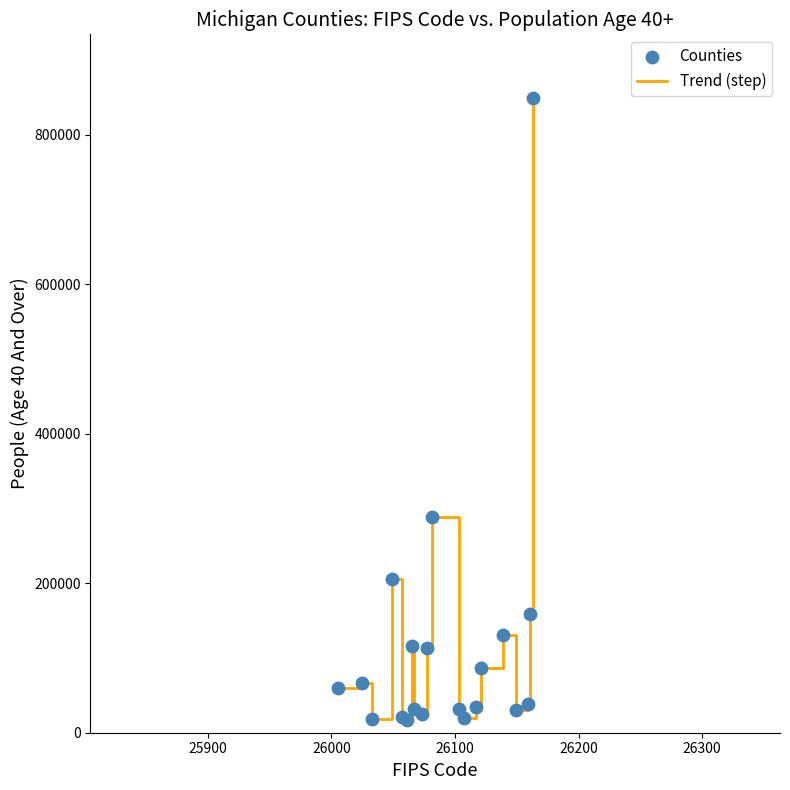

What is the greatest value displayed?

849219